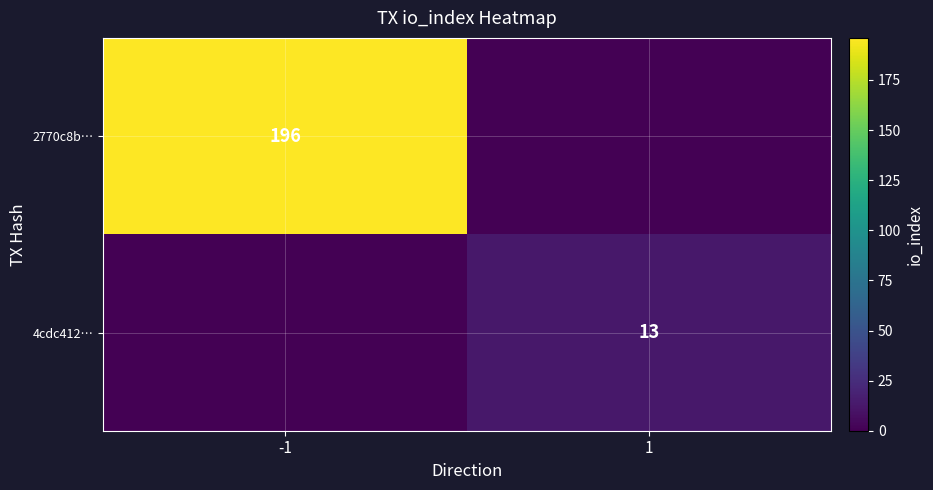

Between 1 and -1, which is larger?

-1